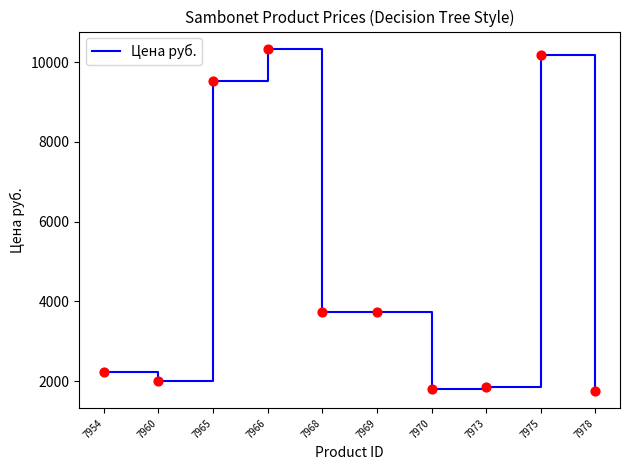

Approximately how many times larger is the value at 7973 compared to 7960?

0.9